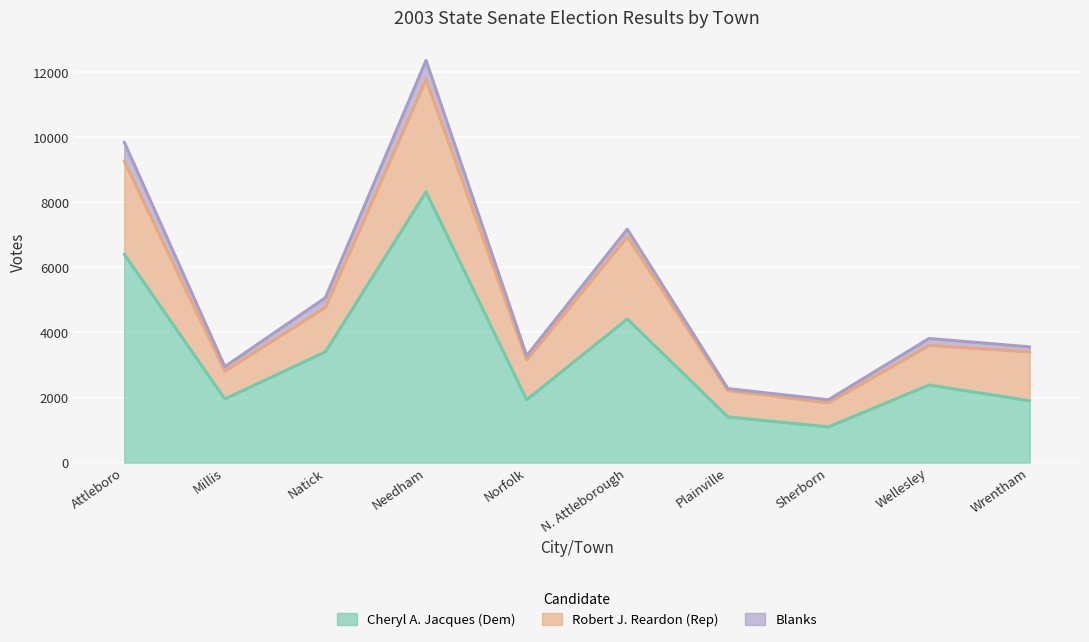

What is the smallest value displayed?

1097